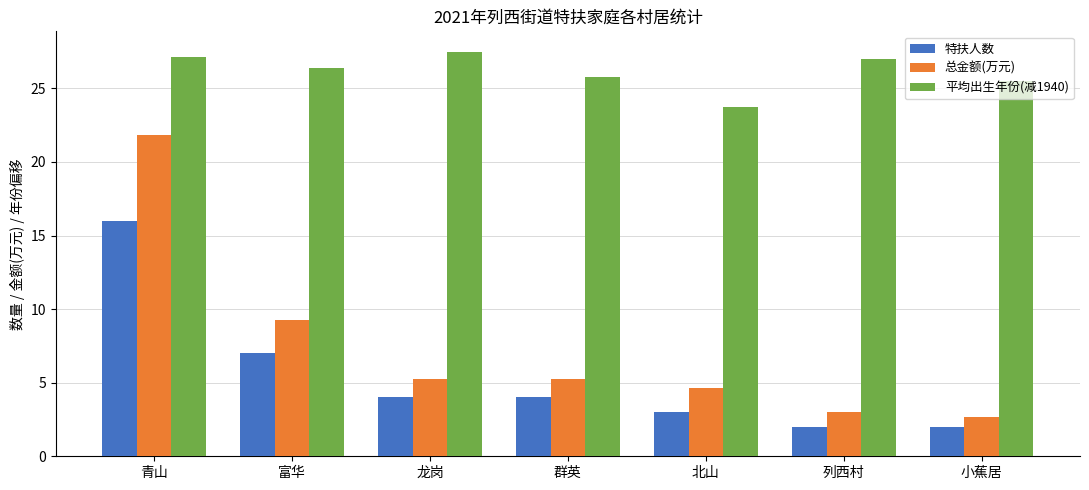

What is the label of the 5th bar from the left?

北山